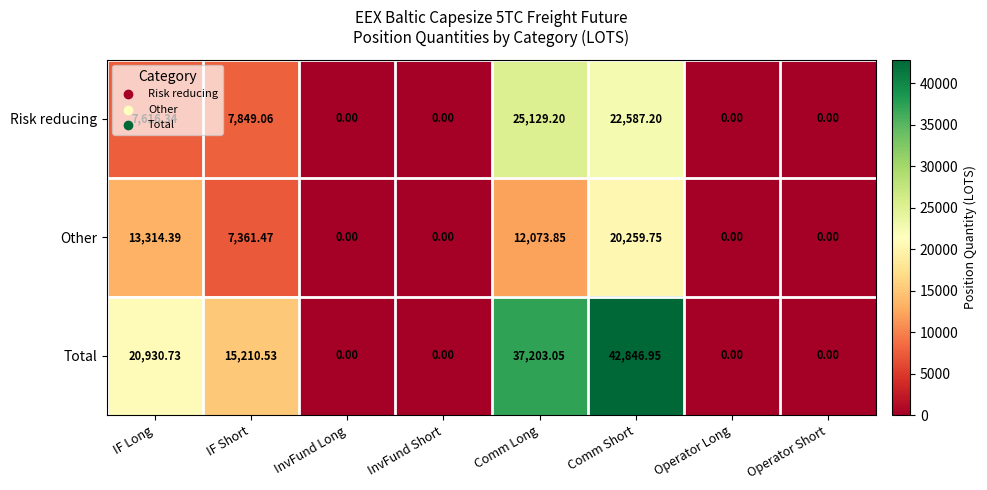

At which label is Risk reducing closest to 12564?

IF Short